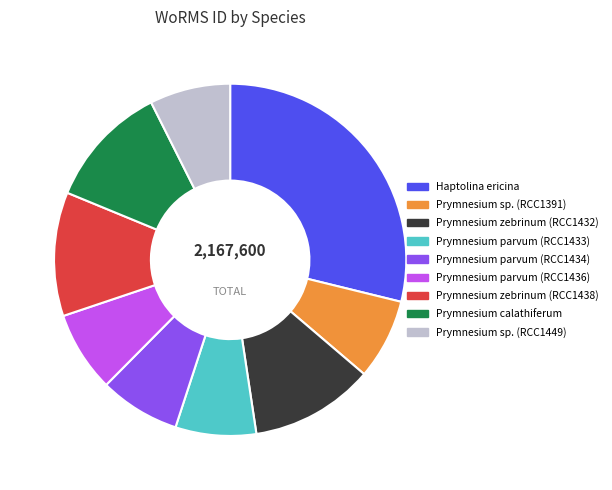

What is the largest slice in the pie chart?

Haptolina ericina